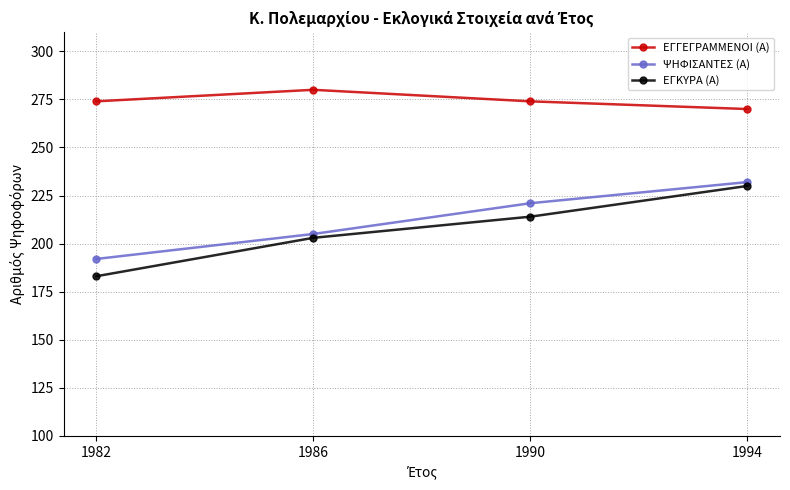

How many ΨΗΦΙΣΑΝΤΕΣ (Α) values are between 205 and 232?

3